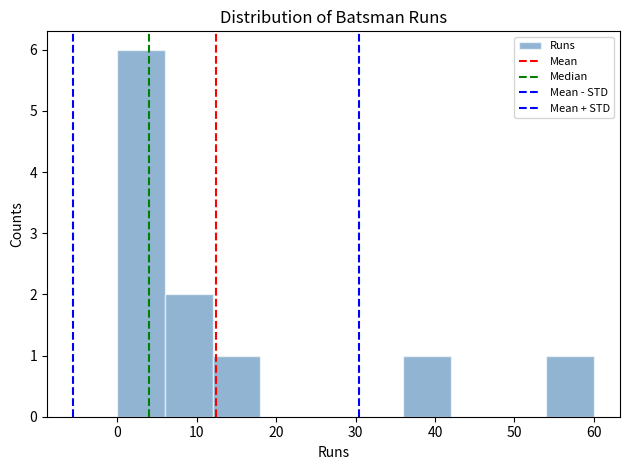

Reading left to right, list every bar in this chart as the range it spans on the x-axis followed by its height. The values are not printed on the chart, so give them approximately, as read against the axis.

0 to 6: 6
6 to 12: 2
12 to 18: 1
18 to 24: 0
24 to 30: 0
30 to 36: 0
36 to 42: 1
42 to 48: 0
48 to 54: 0
54 to 60: 1